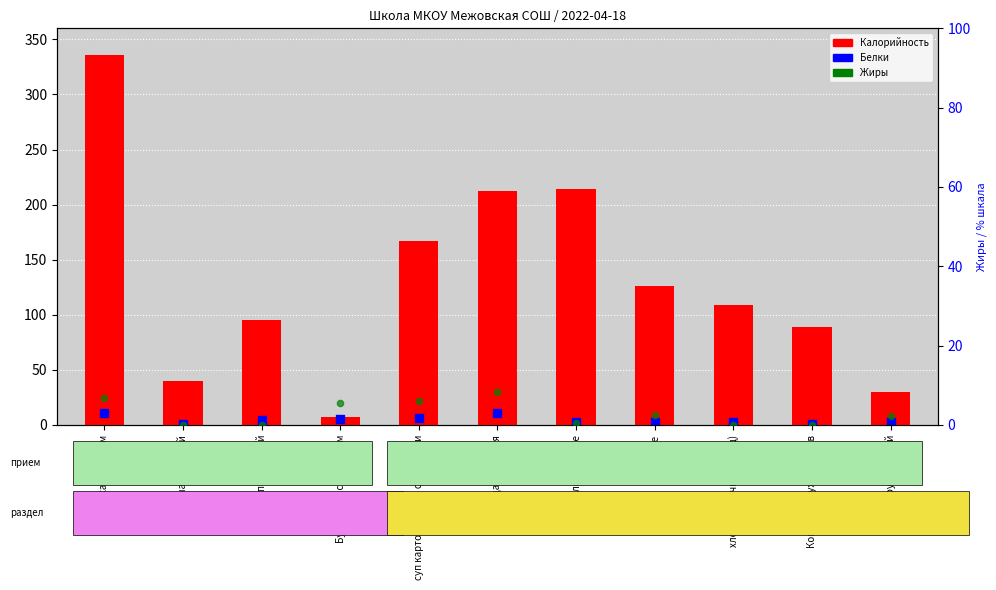

At which category is the sum across all series the highest?

гречка с сахаром